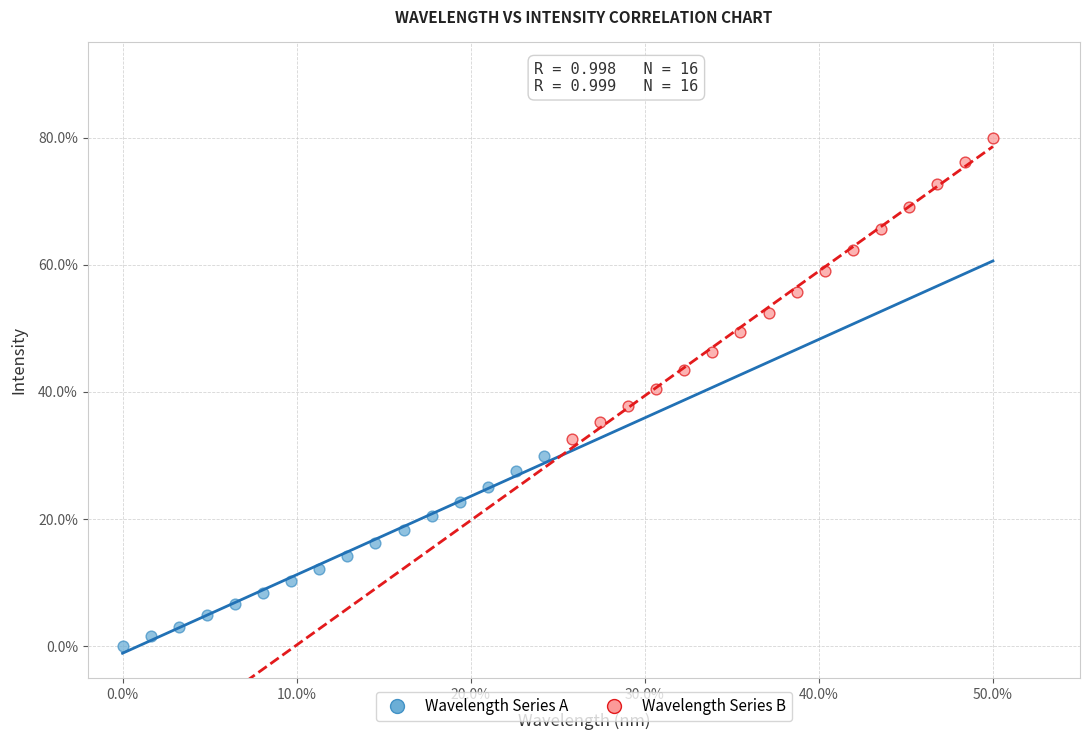

Which series reaches the minimum Y coordinate?

Wavelength Series A